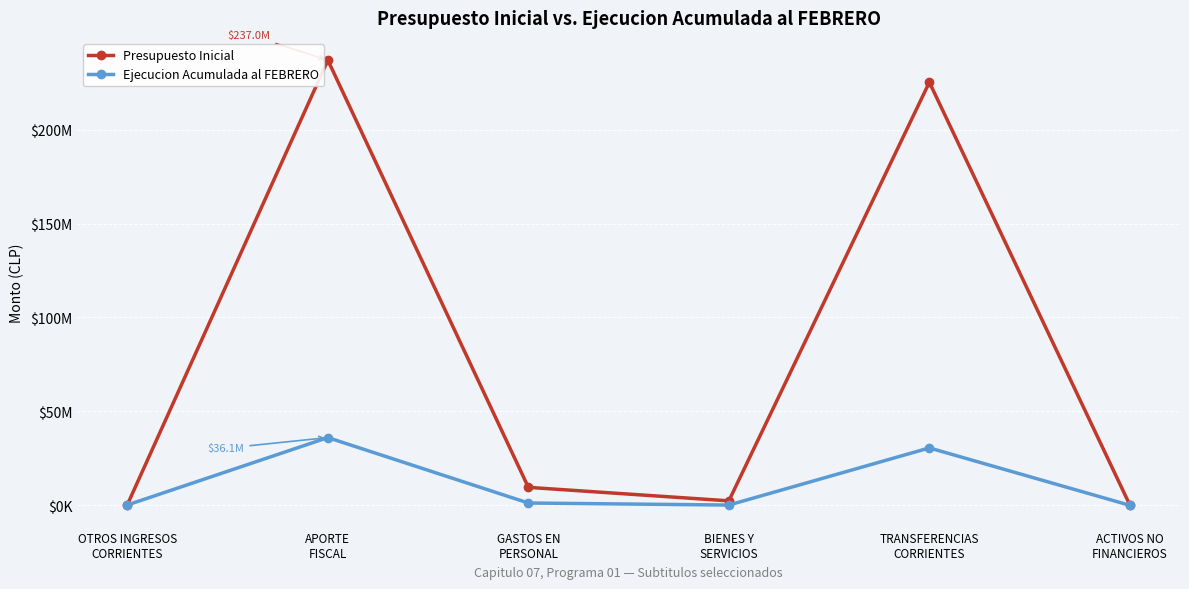

Is this an area chart (filled region under the line)?

No